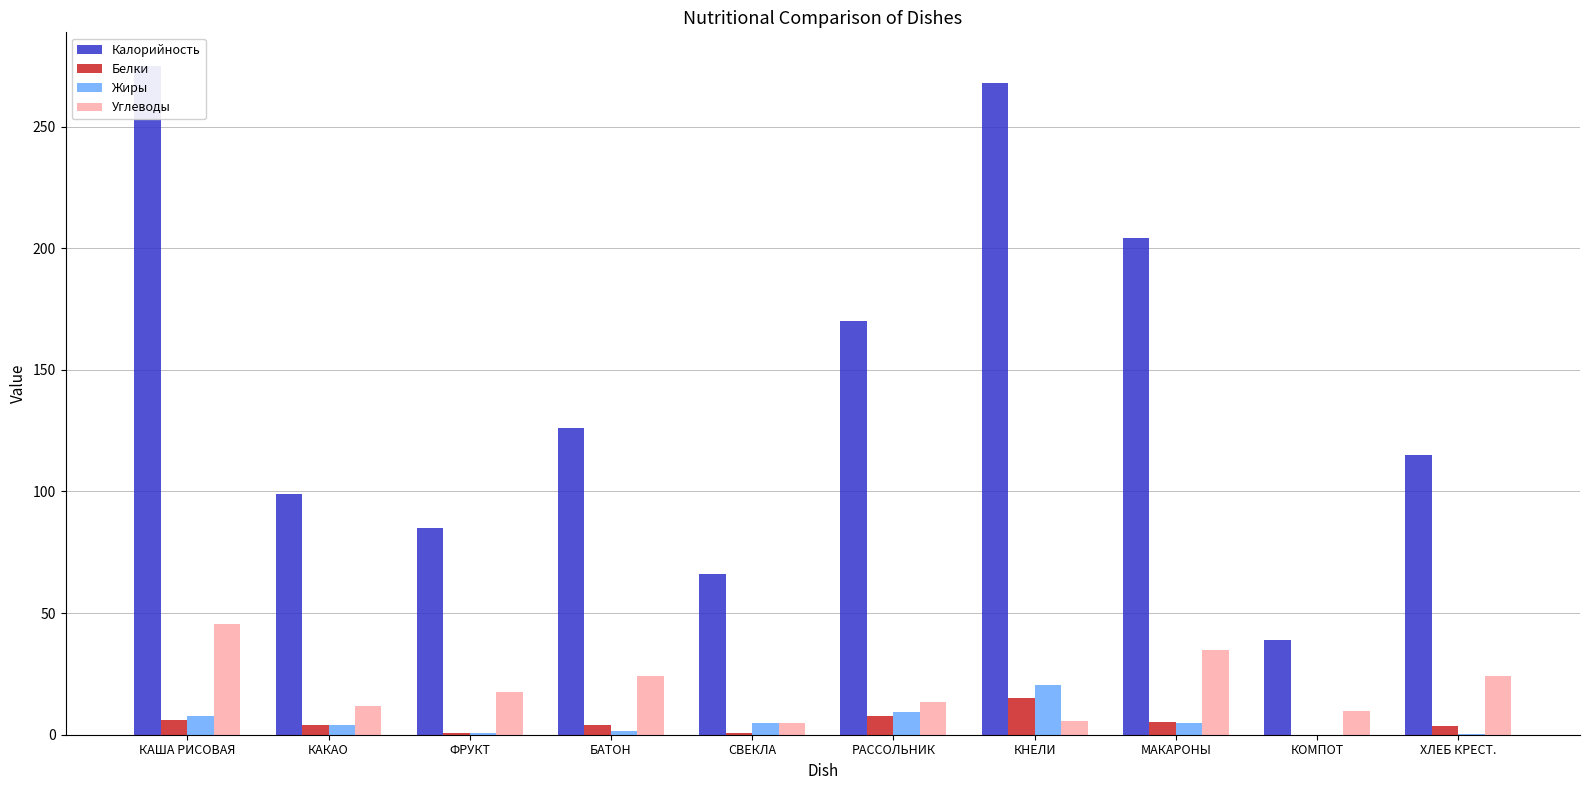

Between ХЛЕБ КРЕСТ. and КАКАО, which is larger?

ХЛЕБ КРЕСТ.